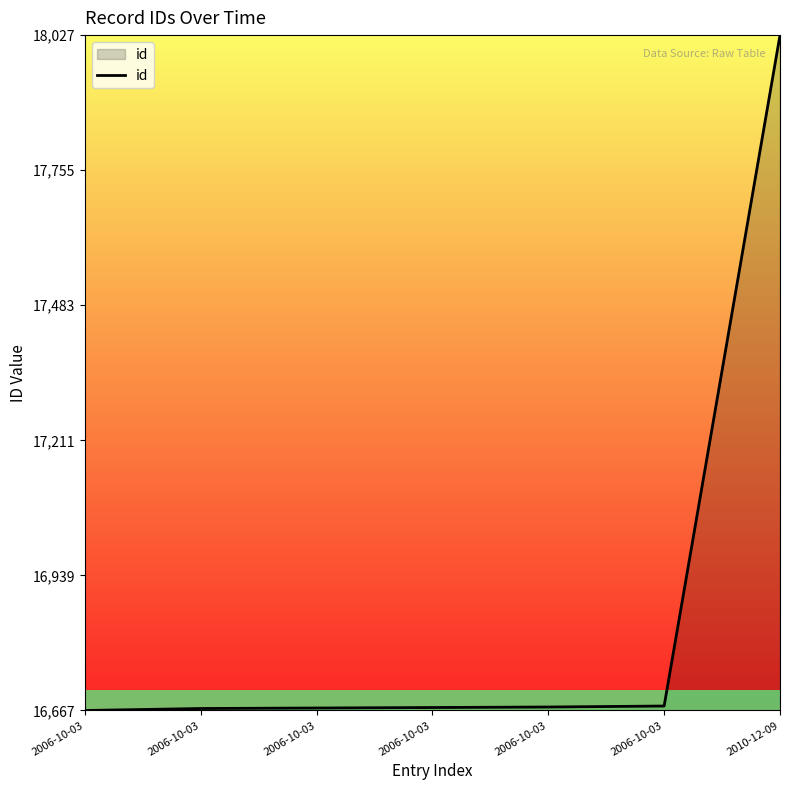

Which category has the highest value across all series?

2010-12-09